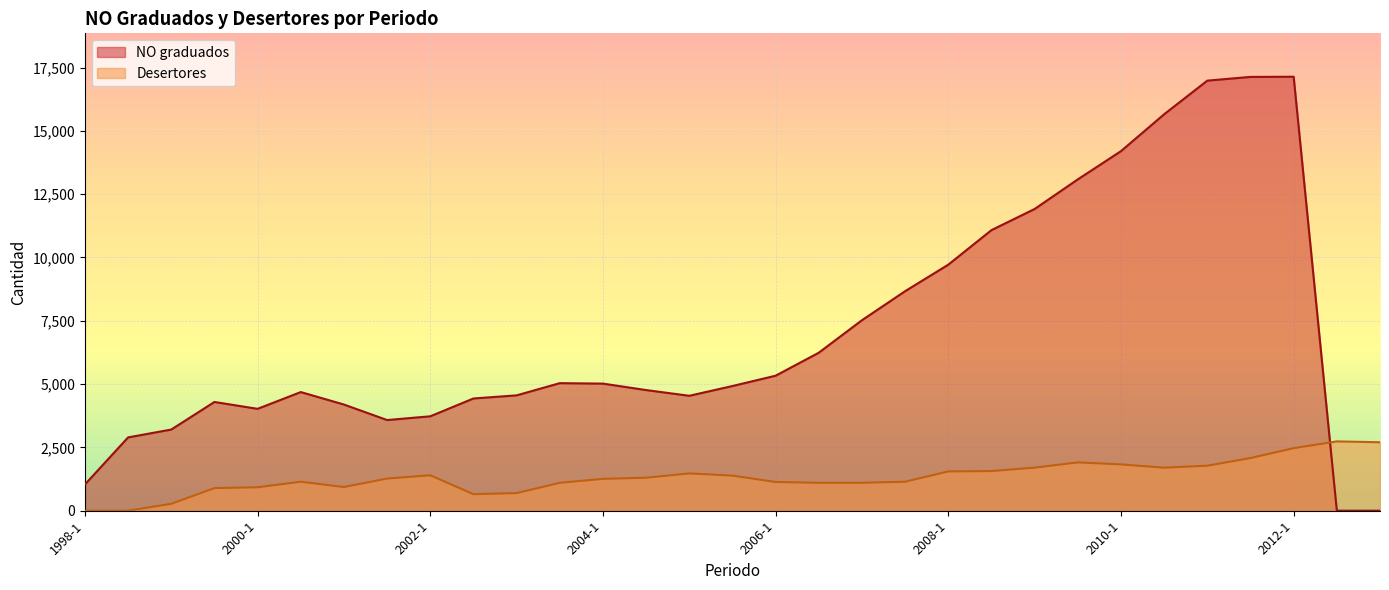

What is the maximum value for NO graduados?

17136